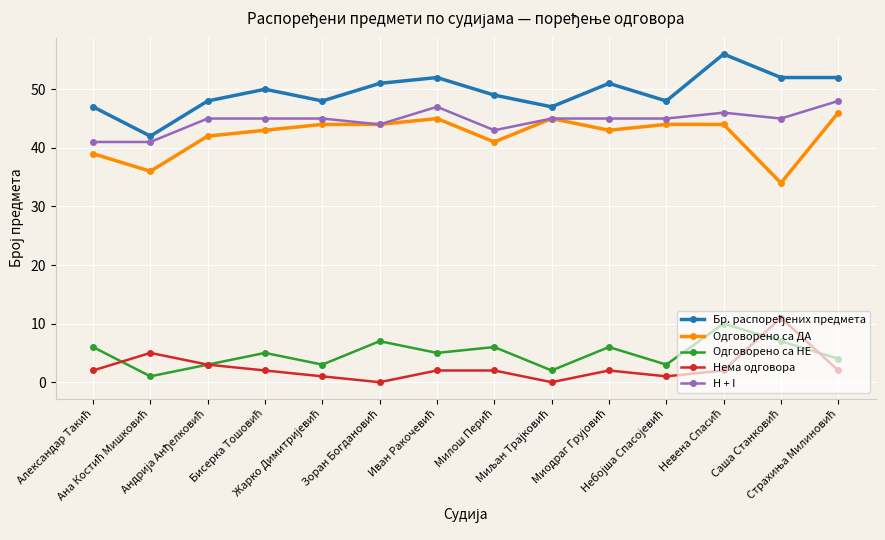

True or false: H + I and Одговорено са НЕ cross at least once.

False